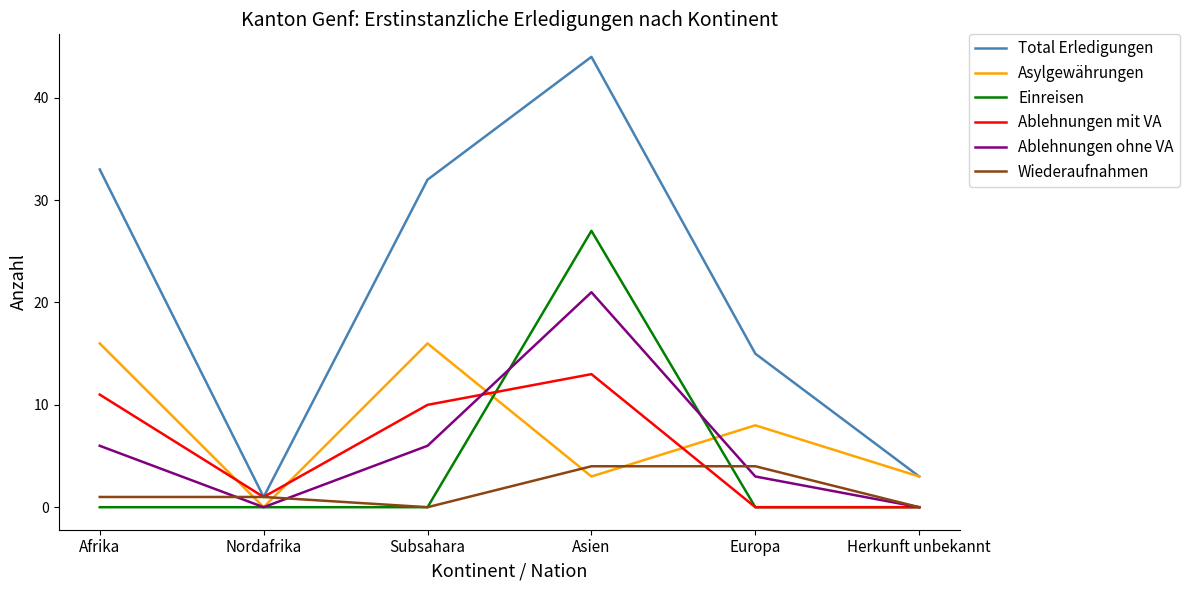

At which category is the sum across all series the highest?

Asien